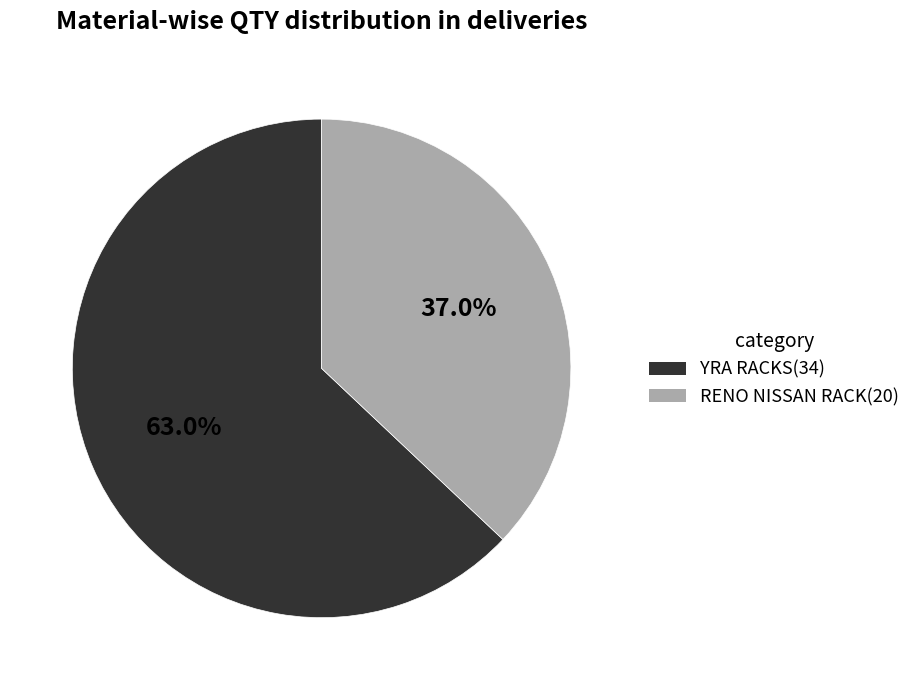

Does any single category account for the majority?

Yes